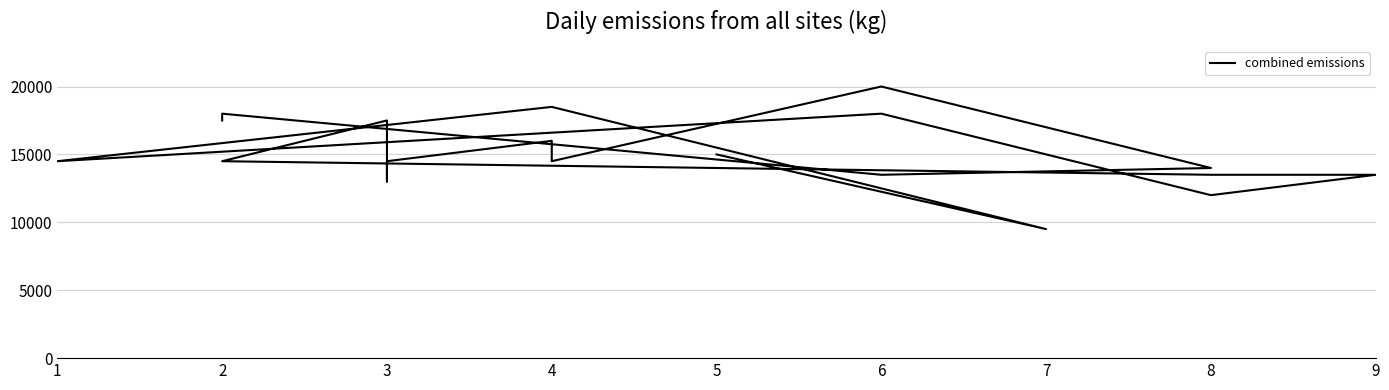

What is the average value?

15132